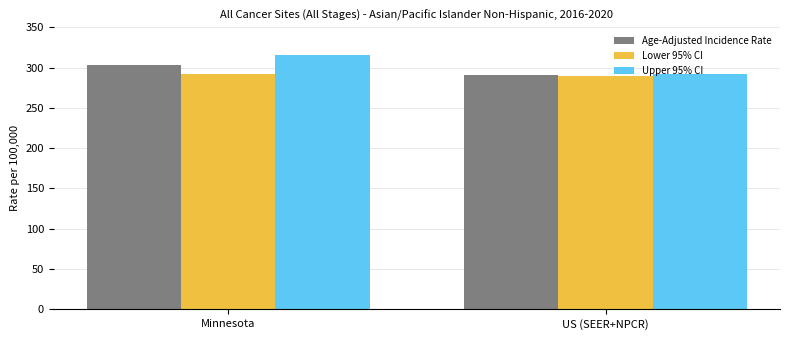

Rank the series by their maximum value, from highest to lowest.

Upper 95% CI, Age-Adjusted Incidence Rate, Lower 95% CI